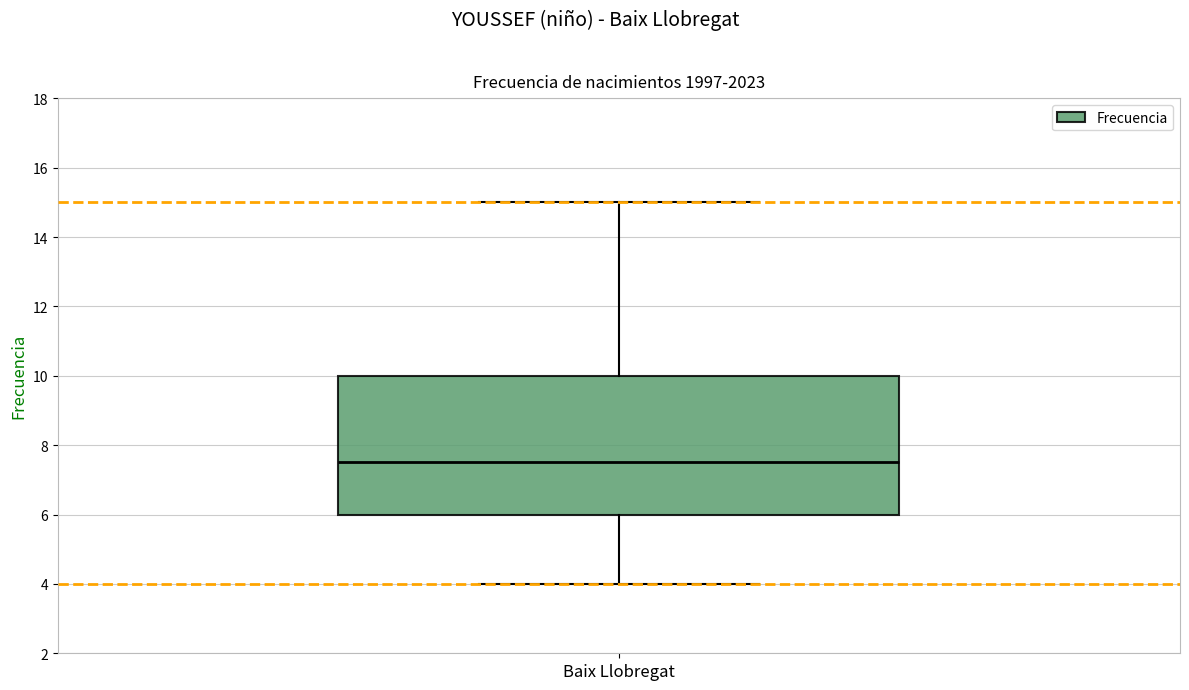

Read this box plot against the y-axis: the position of the median line, the range covered by the box, and the ends of both whiskers. The values are not printed on the chart, so give them approximately, as read against the axis.

median 7.6, box 6.0 to 10.0, whiskers 4.0 to 15.0